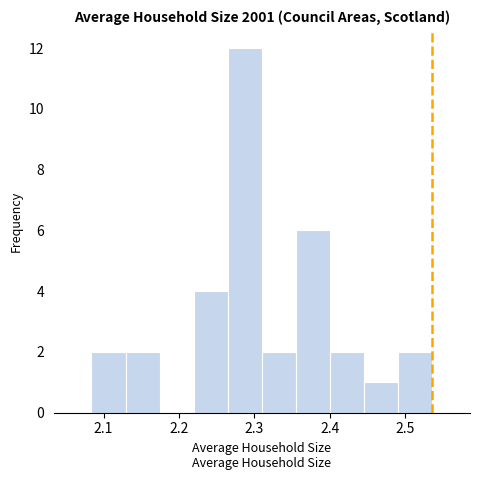

Reading left to right, transcribe this chart: for each bar, give the range it covers on the x-axis and its height. Neither the bar edges nor the heights are printed on the chart, so give them approximately, as read against the axes.

2.08 to 2.13: 2
2.13 to 2.17: 2
2.17 to 2.22: 0
2.22 to 2.26: 4
2.26 to 2.31: 12
2.31 to 2.36: 2
2.36 to 2.40: 6
2.40 to 2.45: 2
2.45 to 2.49: 1
2.49 to 2.54: 2